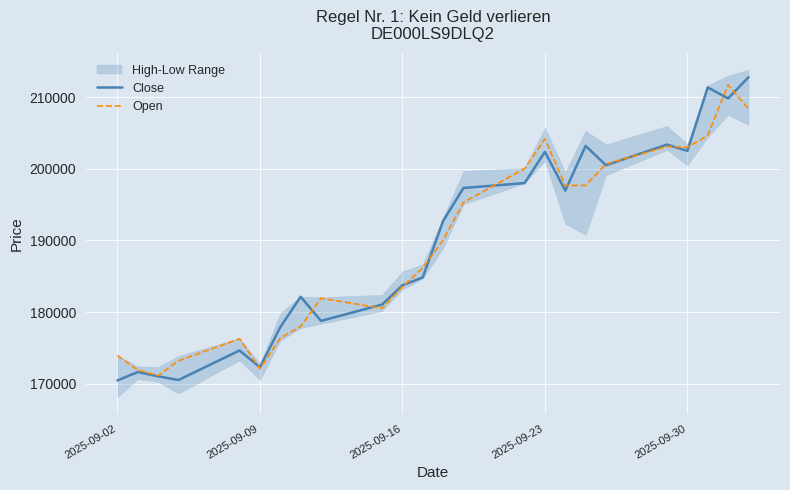

True or false: Open has a value of 294604 at 19.

False